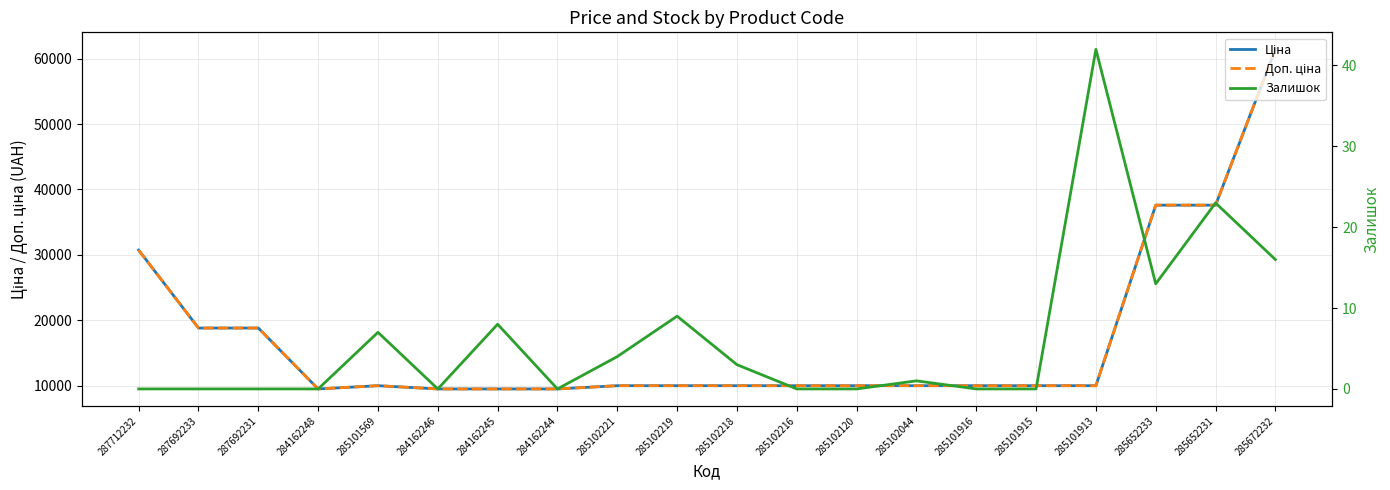

What is the difference between the Ціна values at 285102216 and 287692233?

8821.8